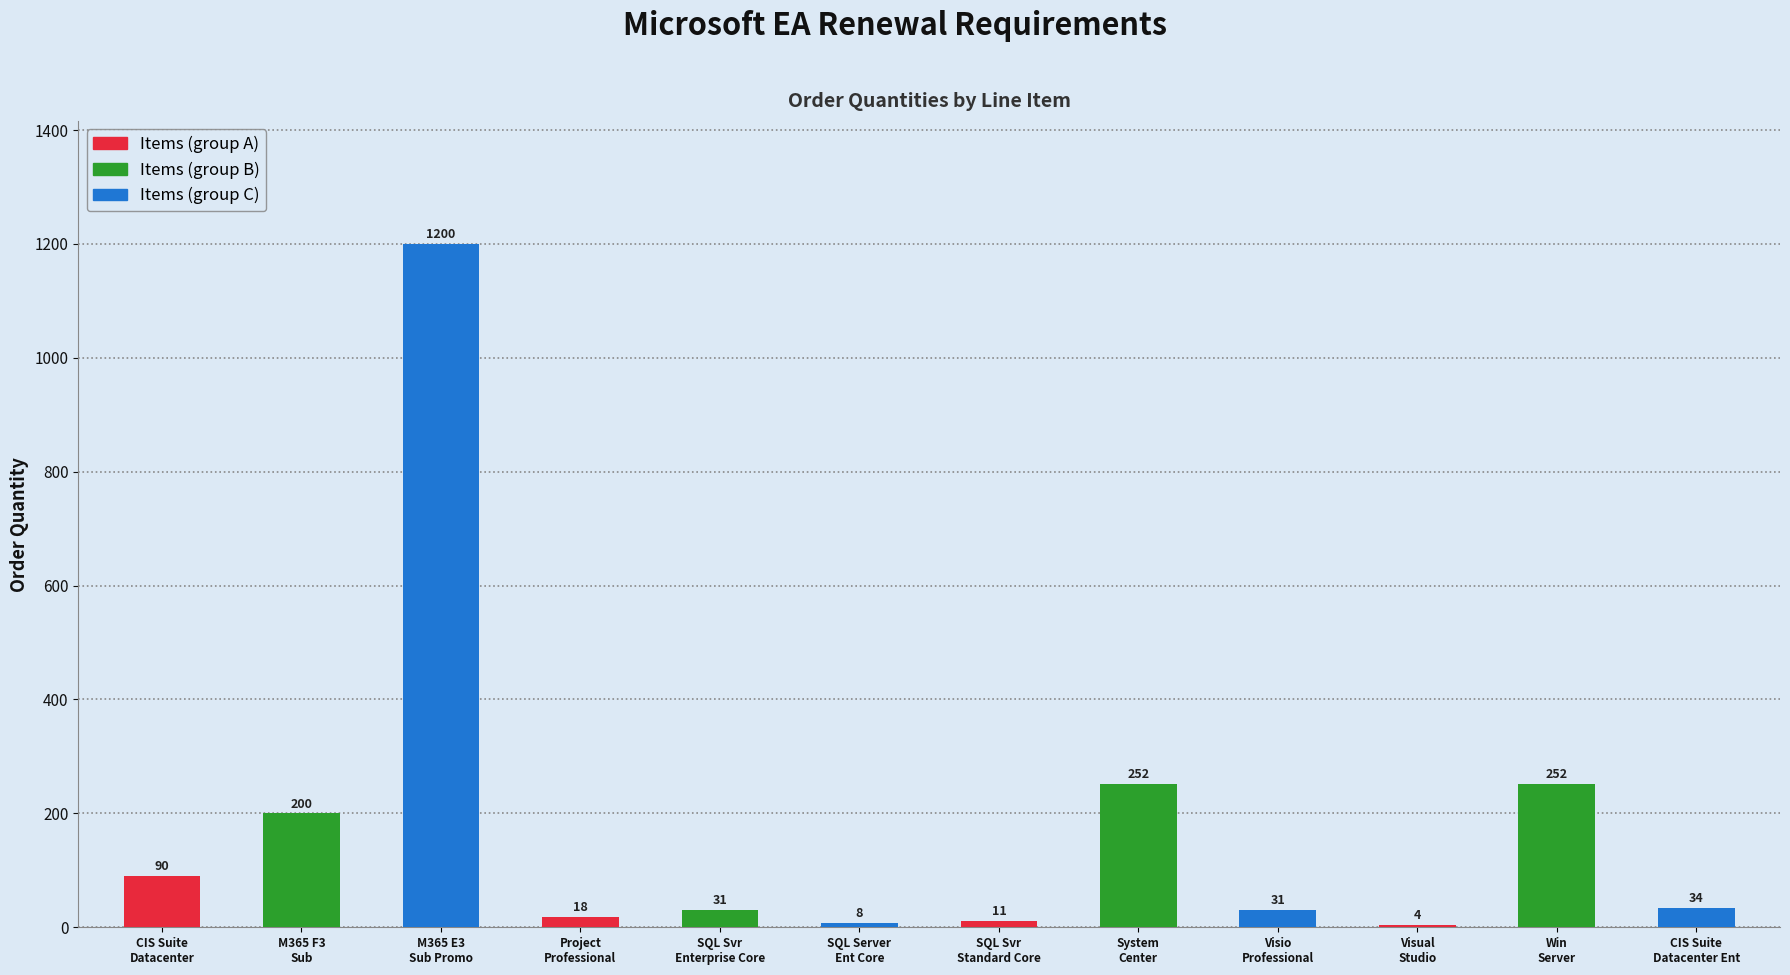

Which has a higher value, M365 E3
Sub Promo or M365 F3
Sub?

M365 E3
Sub Promo